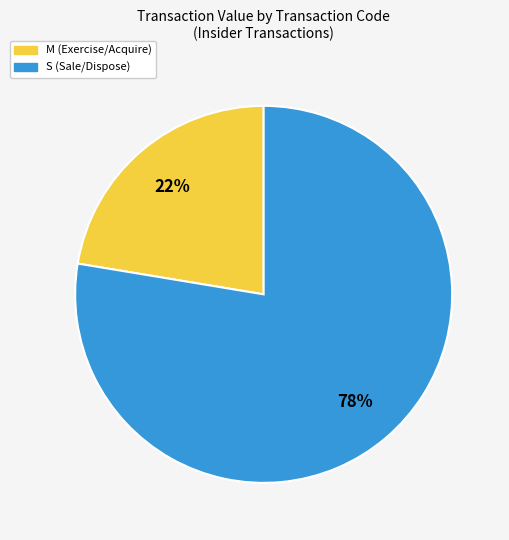

Is there any slice that represents more than half of the pie?

Yes